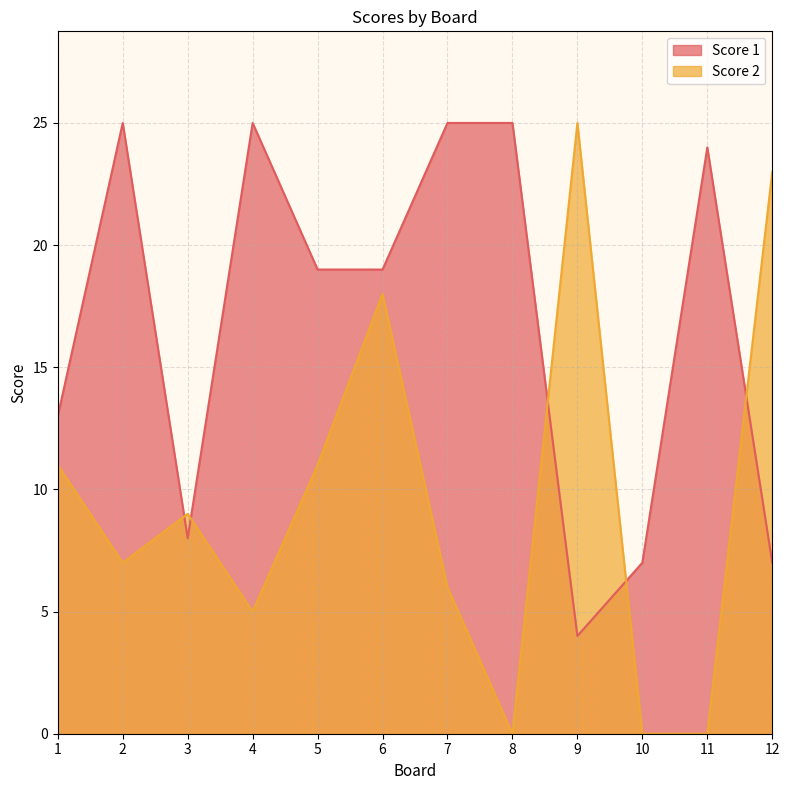

Which series has the largest range (max minus min)?

Score 2